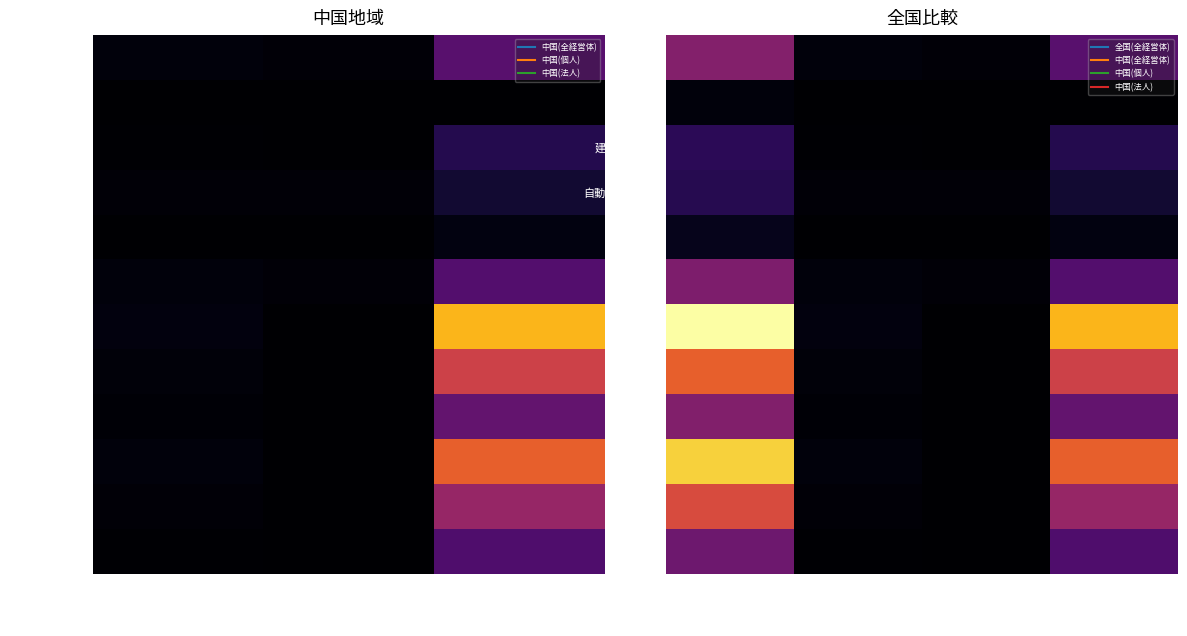

What is the highest value of the 長期借入金 series?

17442